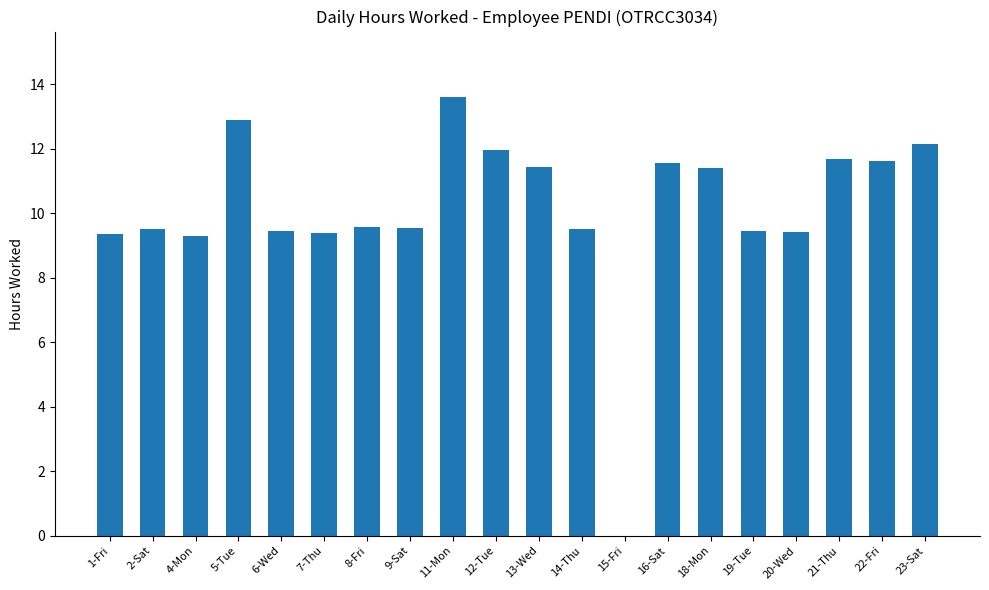

What is the change in value from 1-Fri to 13-Wed?

+2.1